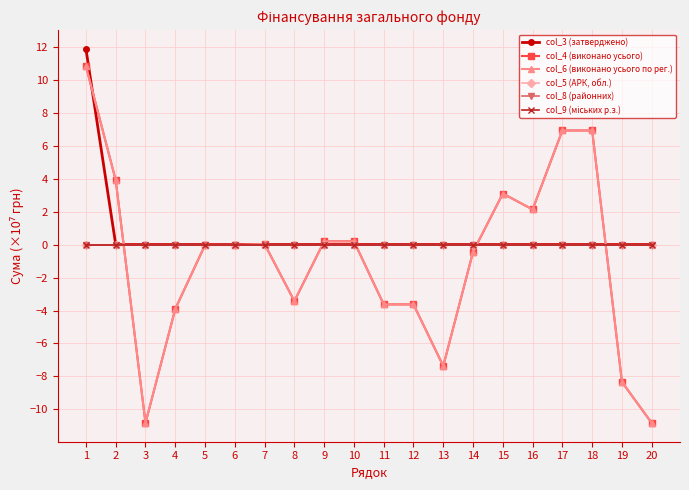

At 18, list the series in order from smallest to largest.

col_3 (затверджено), col_5 (АРК, обл.), col_8 (районних), col_9 (міських р.з.), col_4 (виконано усього), col_6 (виконано усього по рег.)